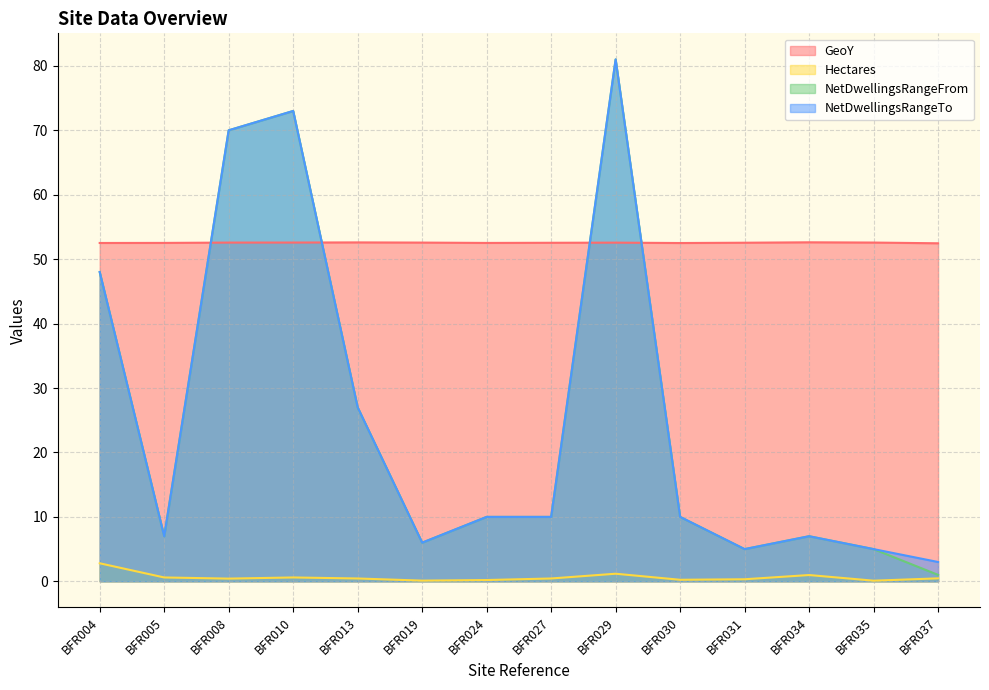

The value of NetDwellingsRangeTo at BFR013 is 27.0. True or false?

True